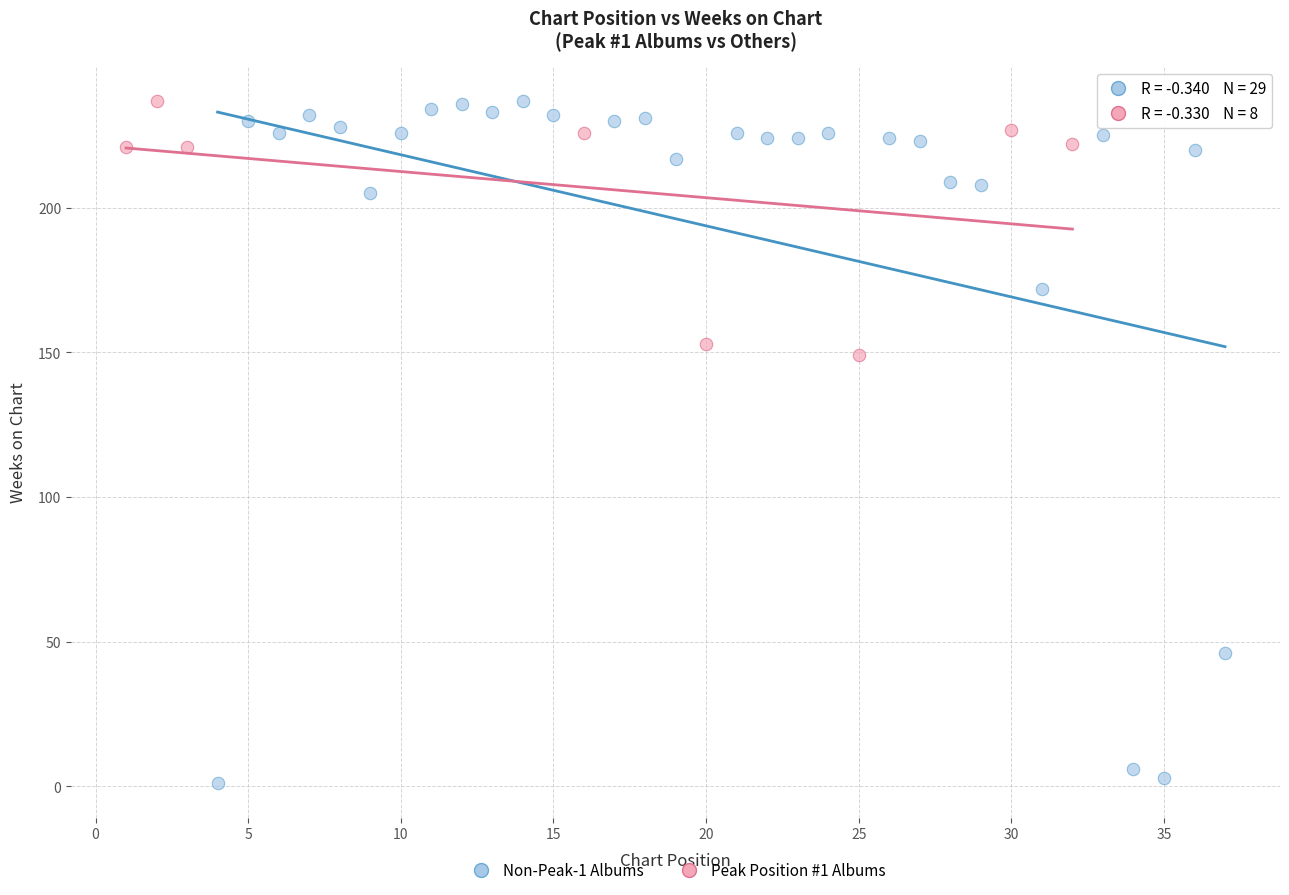

What are all the series names shown in the legend?

Non-Peak-1 Albums, Peak Position #1 Albums